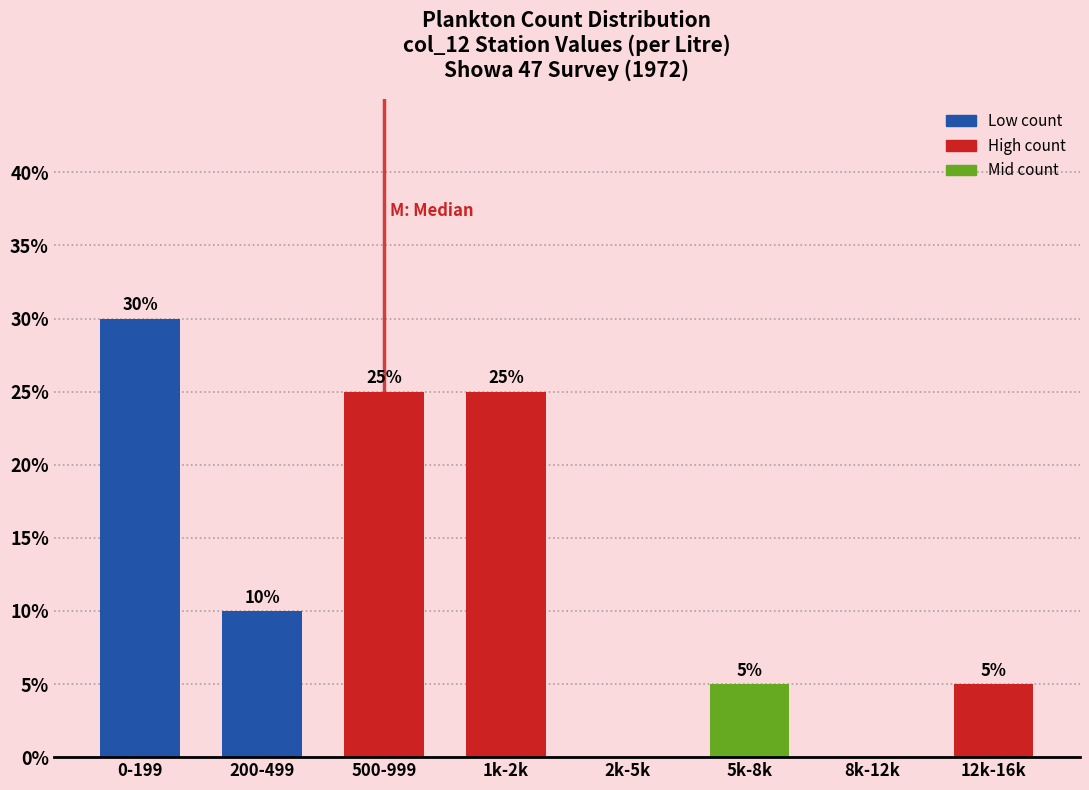

Reading left to right, extract all data points from this chart.

0-199=30	200-499=10	500-999=25	1k-2k=25	2k-5k=0	5k-8k=5	8k-12k=0	12k-16k=5